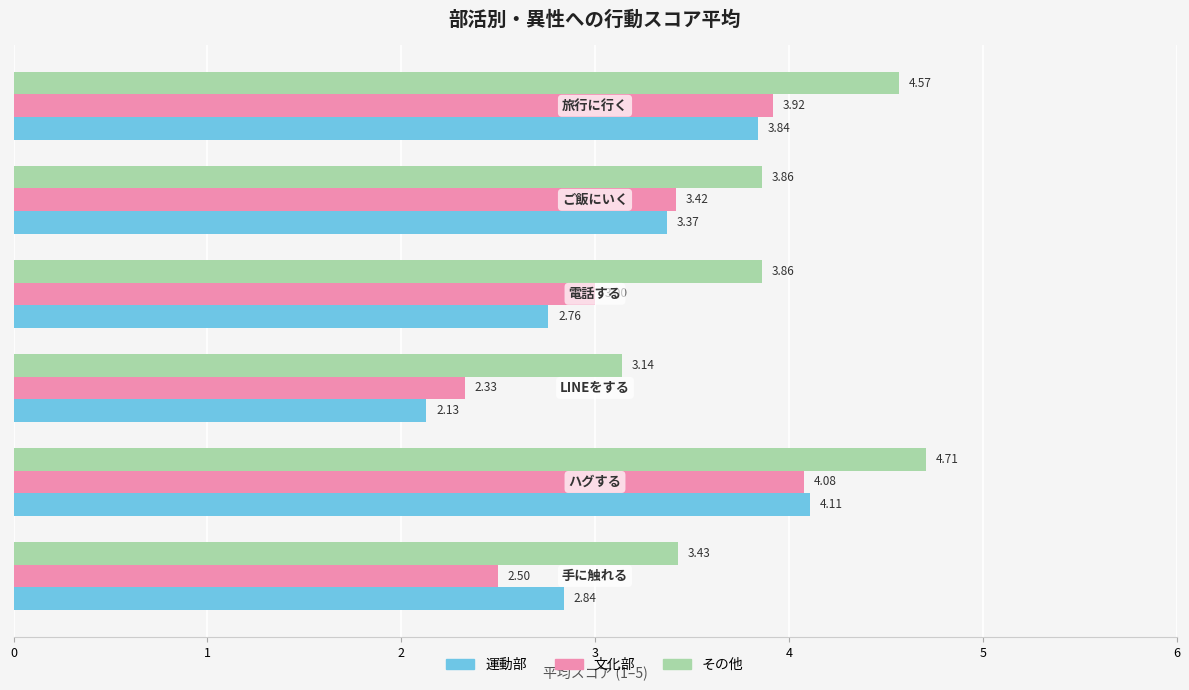

Rank the series by their maximum value, from lowest to highest.

文化部, 運動部, その他